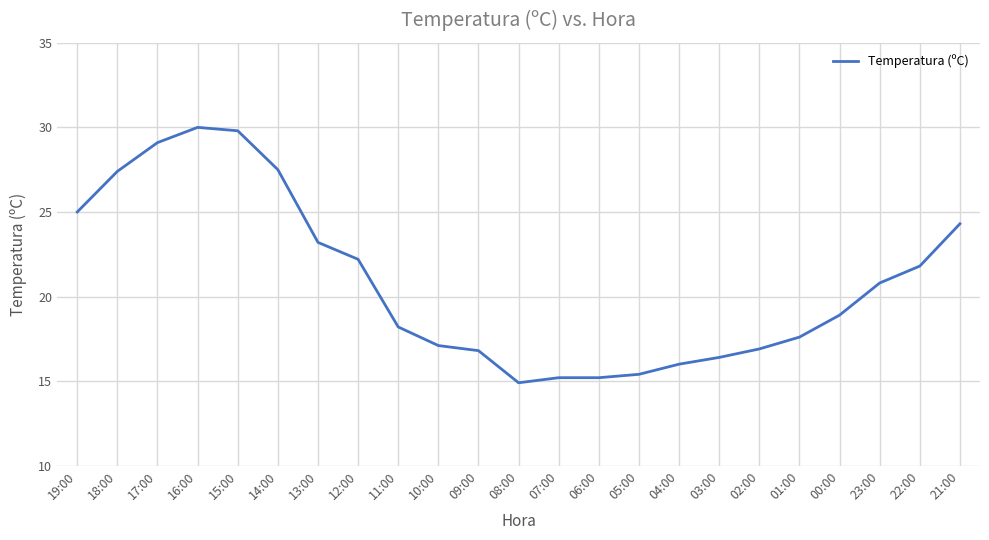

What is the difference between the maximum and minimum values?

15.1